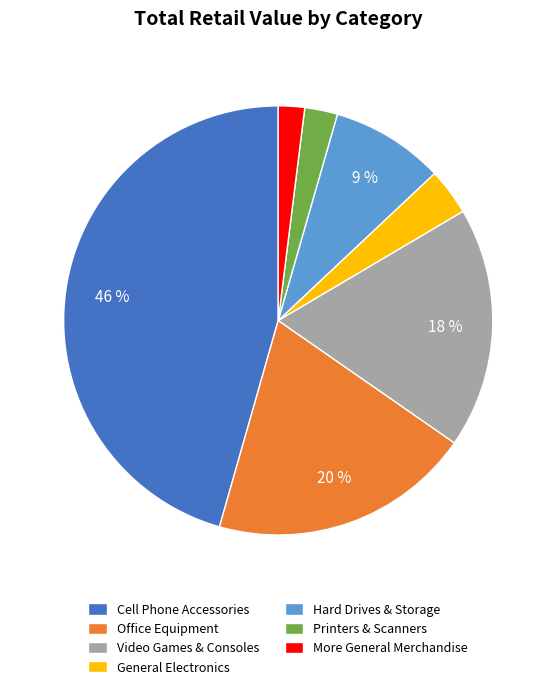

How many segments does this pie chart have?

7